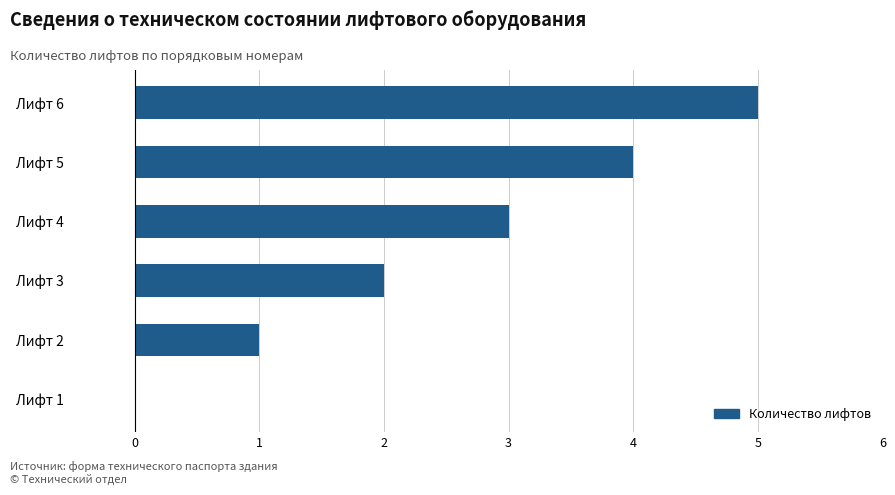

What is the approximate value at Лифт 6?

5